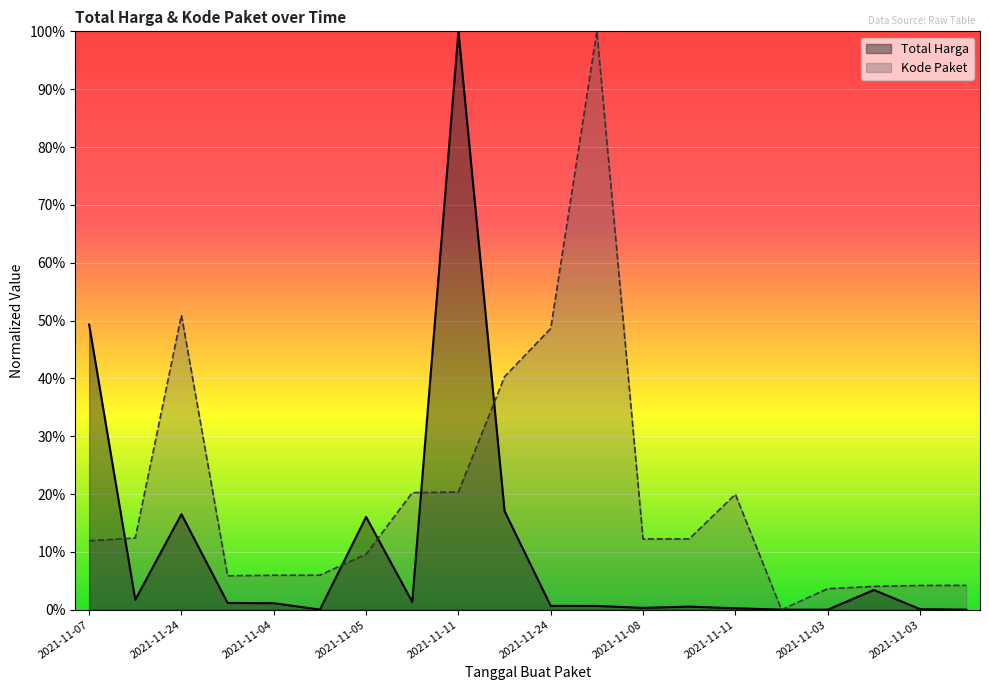

Between 2021-11-24 and 2021-11-07, which is larger?

2021-11-07